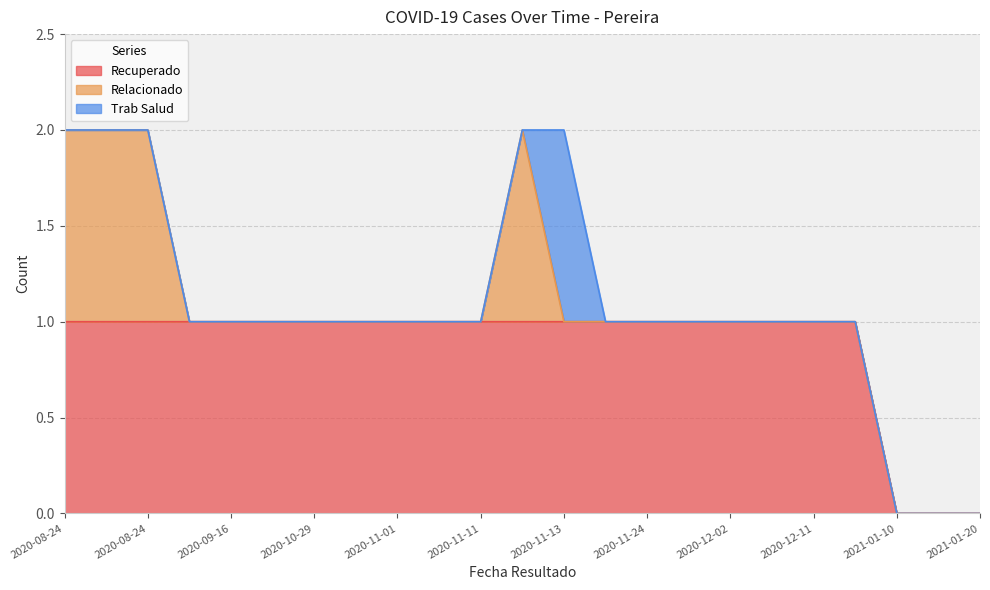

What is the value of the Relacionado point at the 3rd from the left?

1